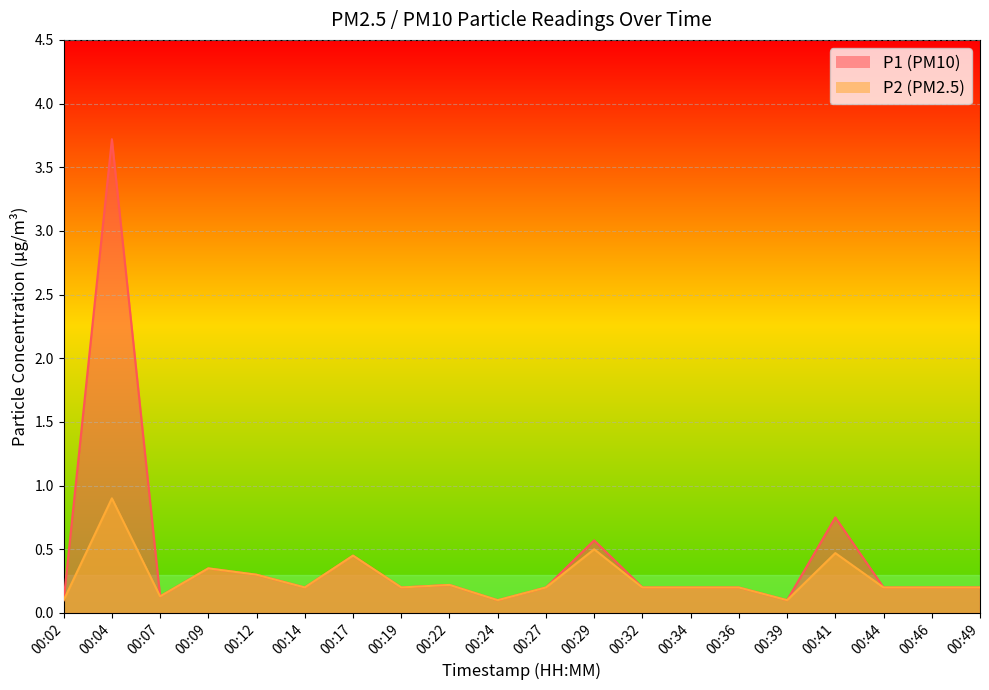

How many interior local valleys does the P2 series have?

5